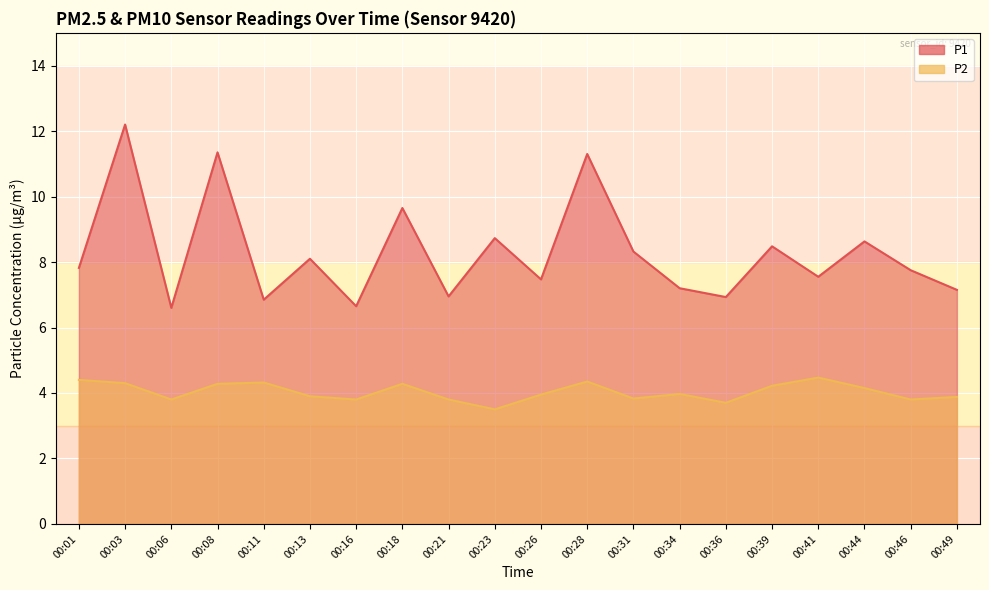

List the series in order of their overall mean, lowest first.

P2, P1